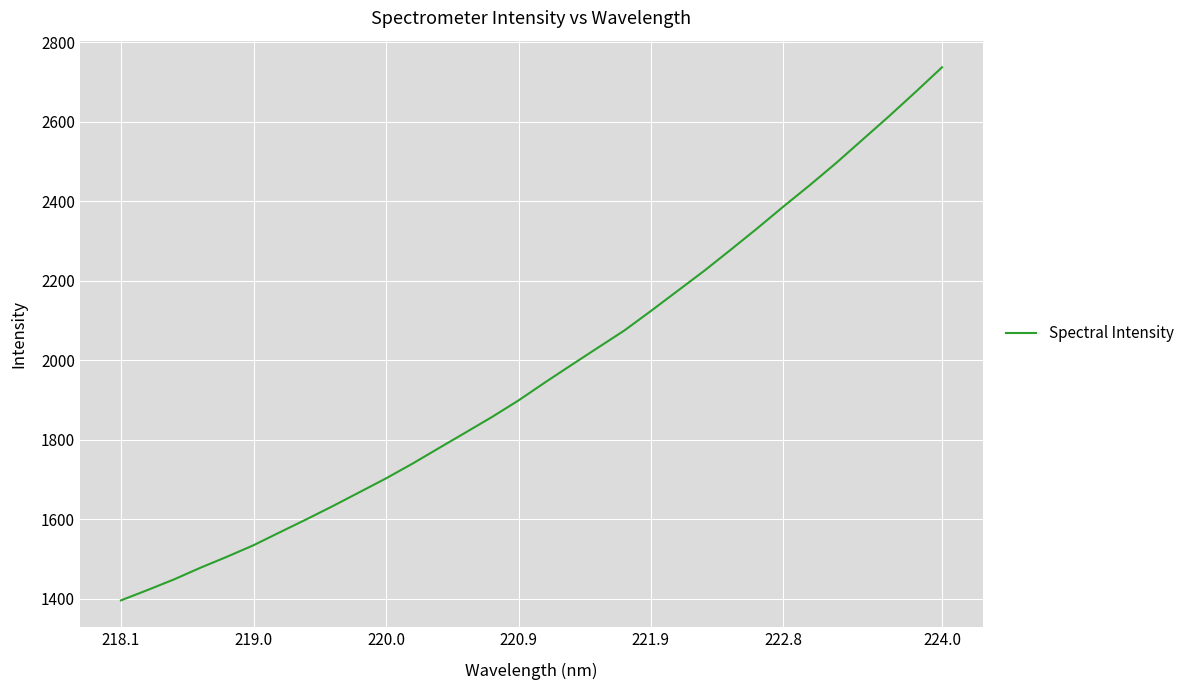

What is the difference between the maximum and minimum values?

1340.6